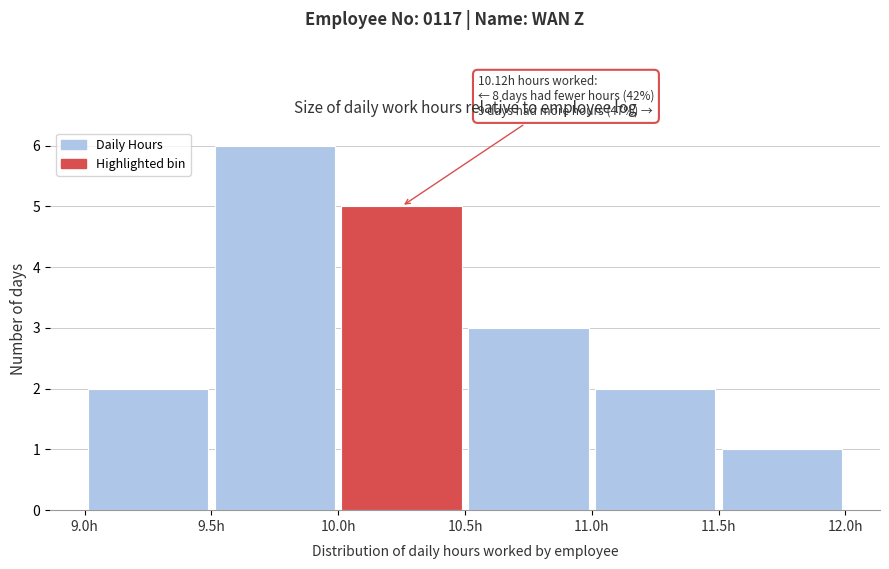

Which range on the x-axis has the tallest bar?

9.5 to 10.0